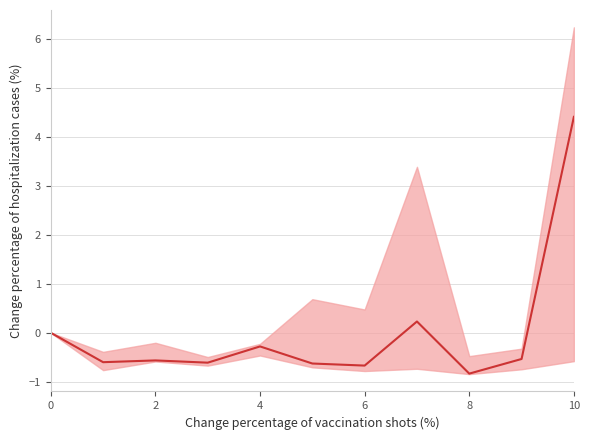

What is the smallest value displayed?

-0.8